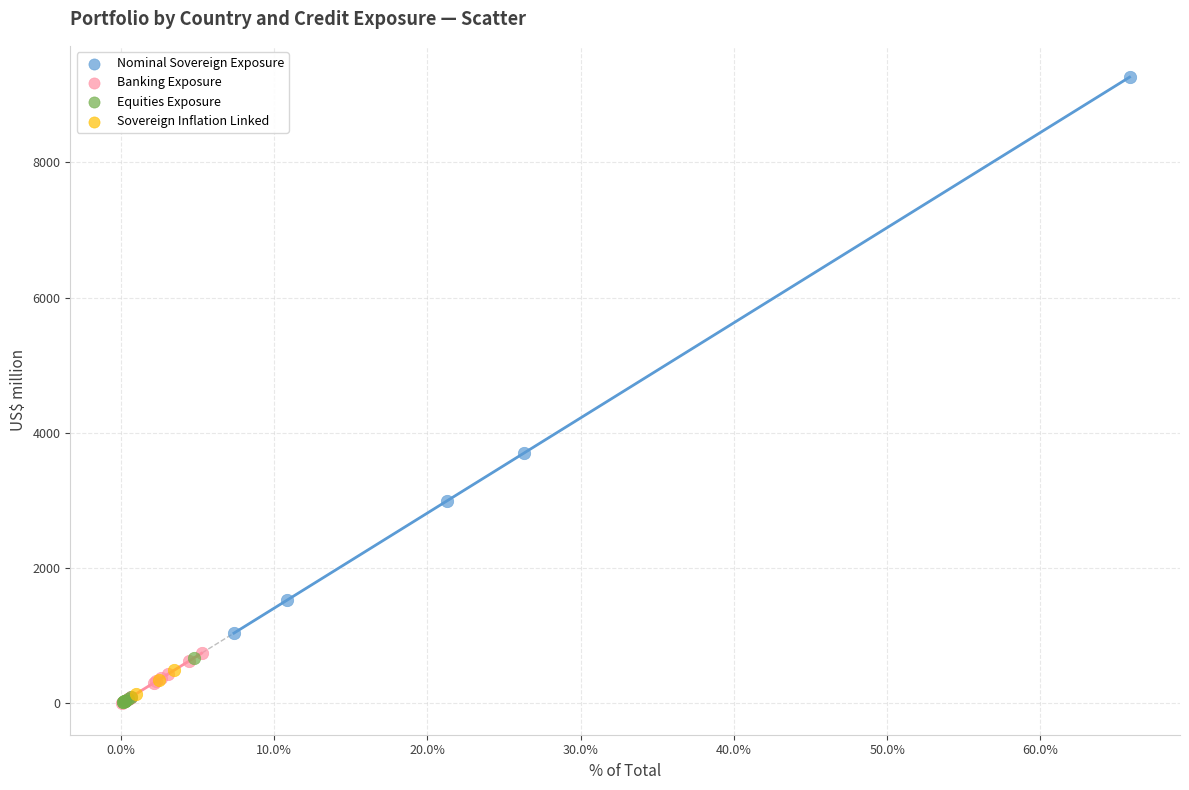

Which series contains the highest Y value?

Nominal Sovereign Exposure